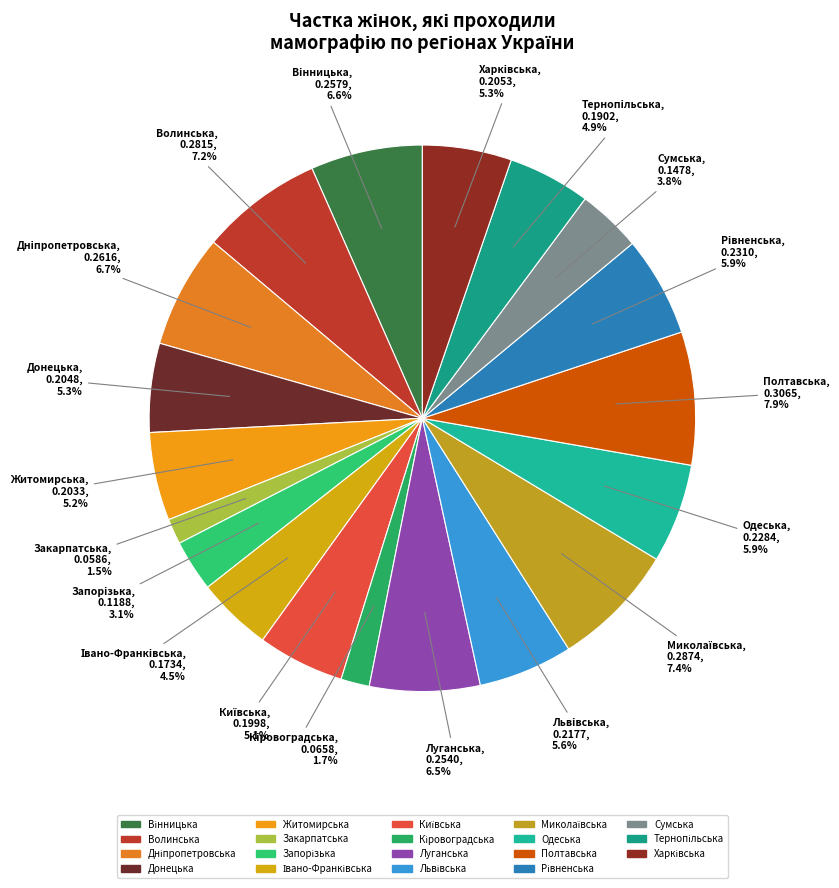

How much of the chart is everything except Сумська?

96.2%